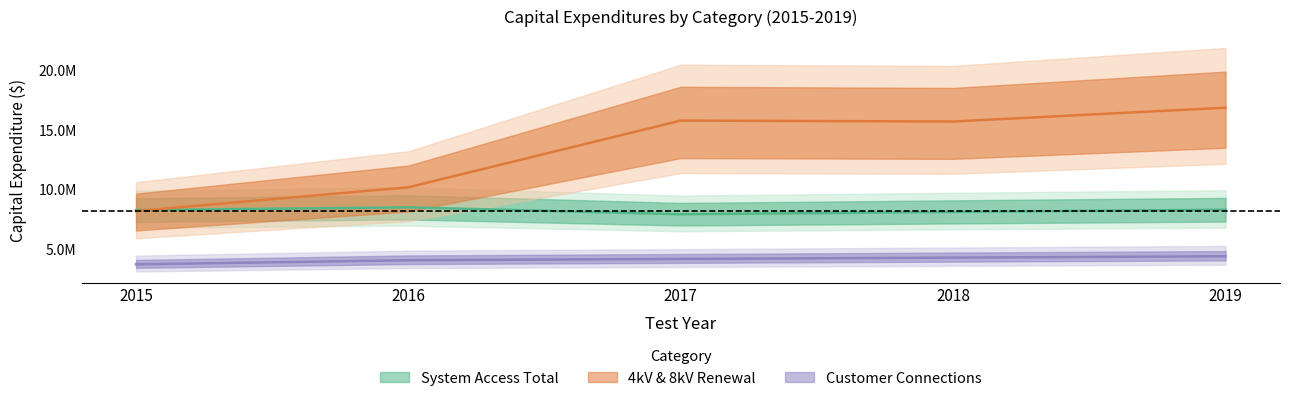

Which has a higher value, 2017 or 2015?

2015